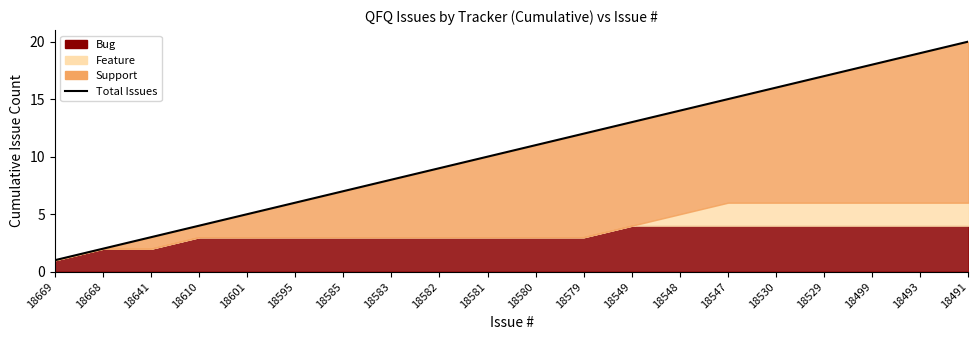

Which label corresponds to the smallest value in the chart?

18669